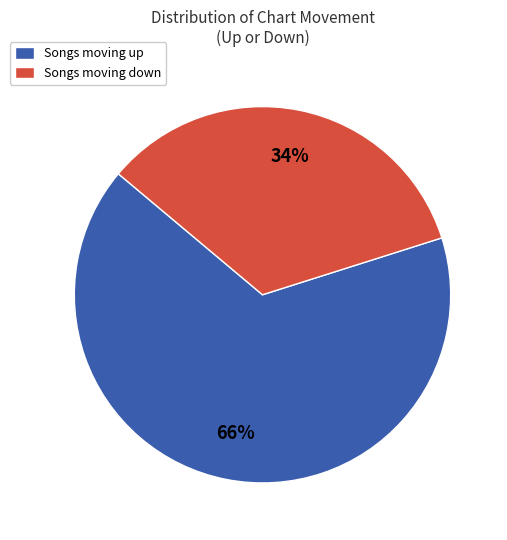

To the nearest percent, what is the difference between the largest and smallest slice percentages?

32%